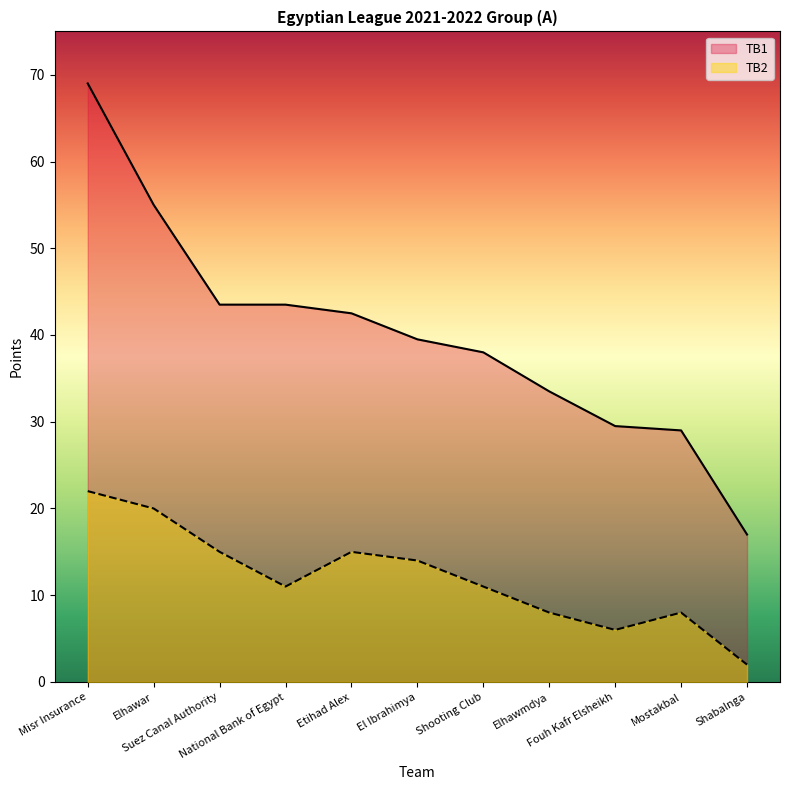

Is it true that TB1 equals 91.0 at Misr Insurance?

False